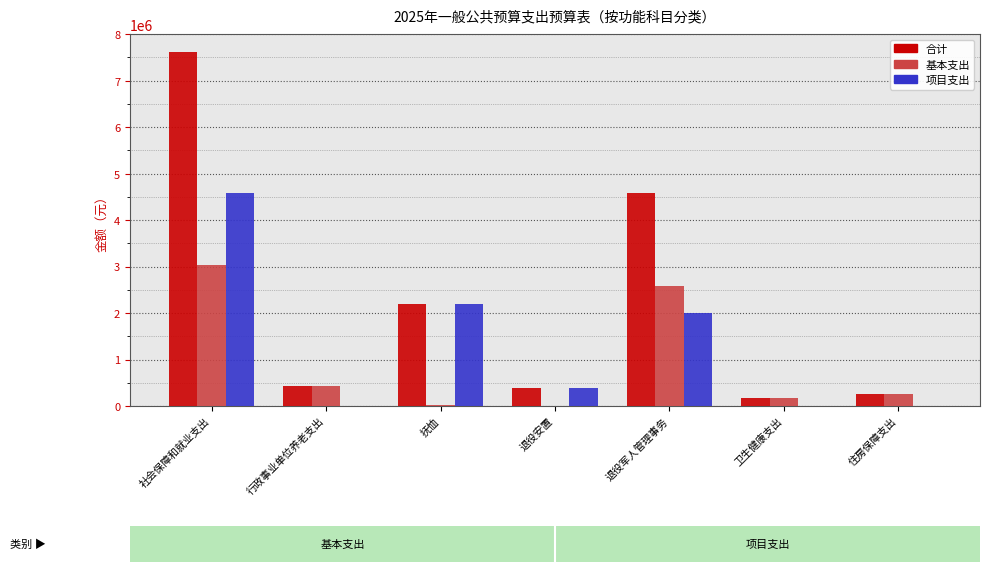

The 合计 series shows 714563.5 at 抚恤. True or false?

False